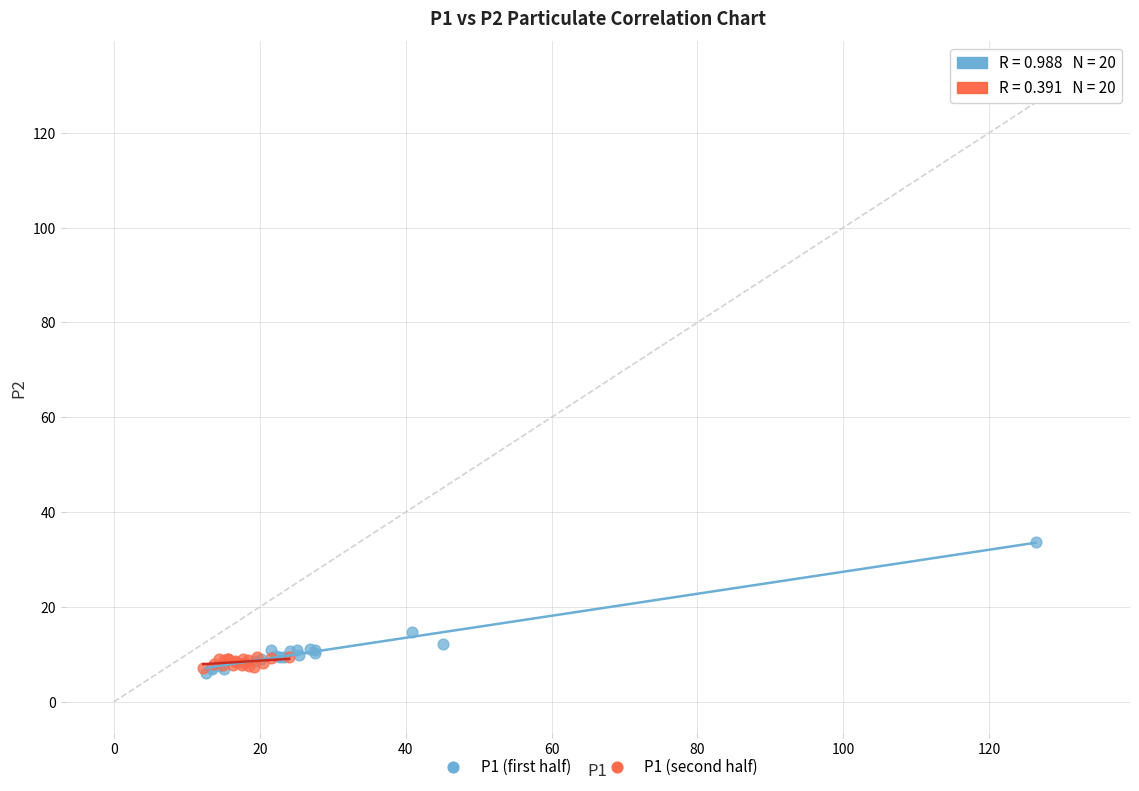

Which series contains the highest Y value?

P1 (first half)